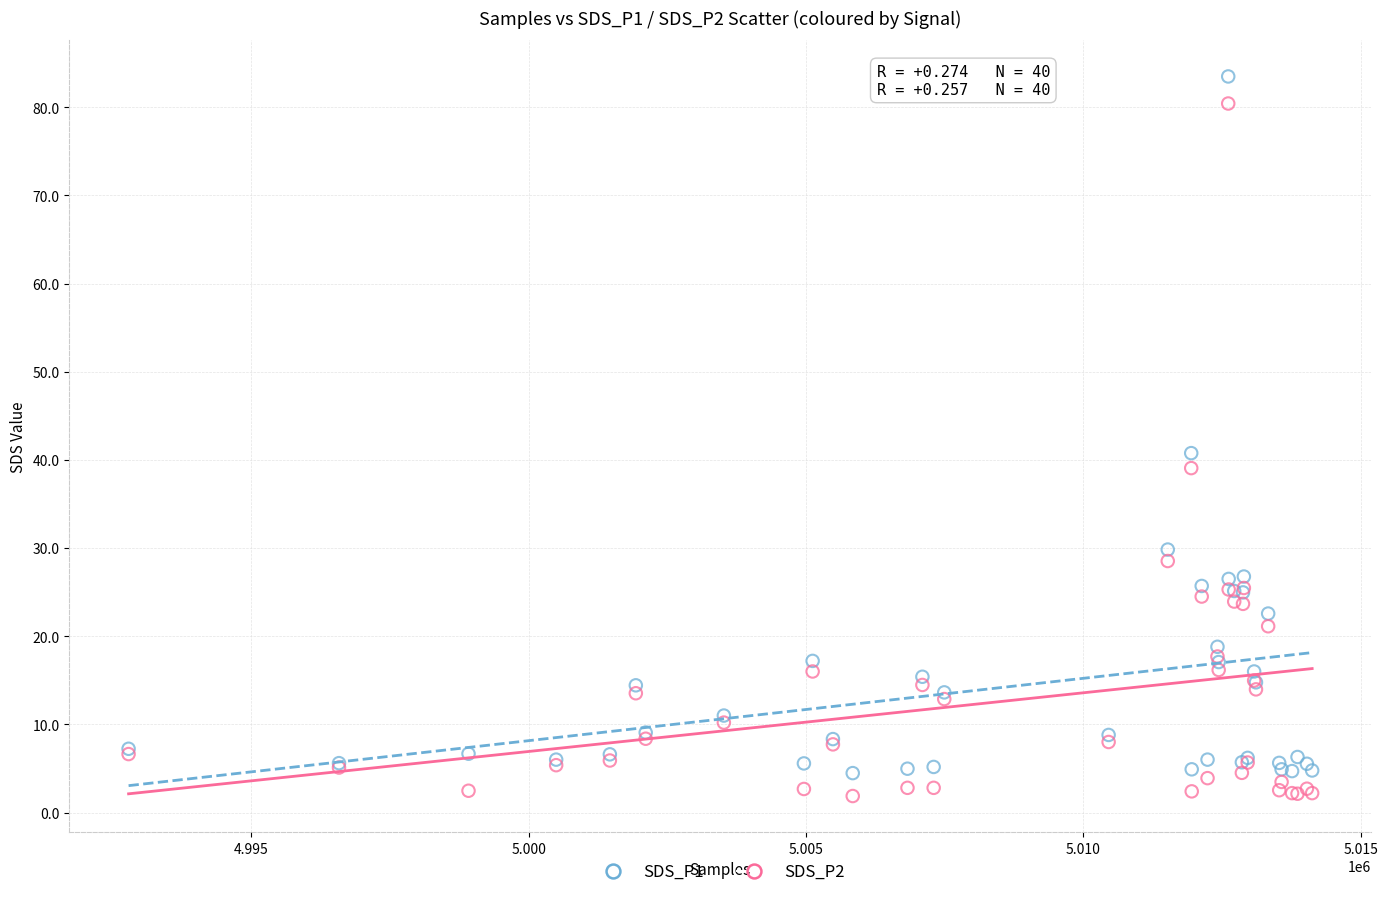

Which series contains the highest Y value?

SDS_P1